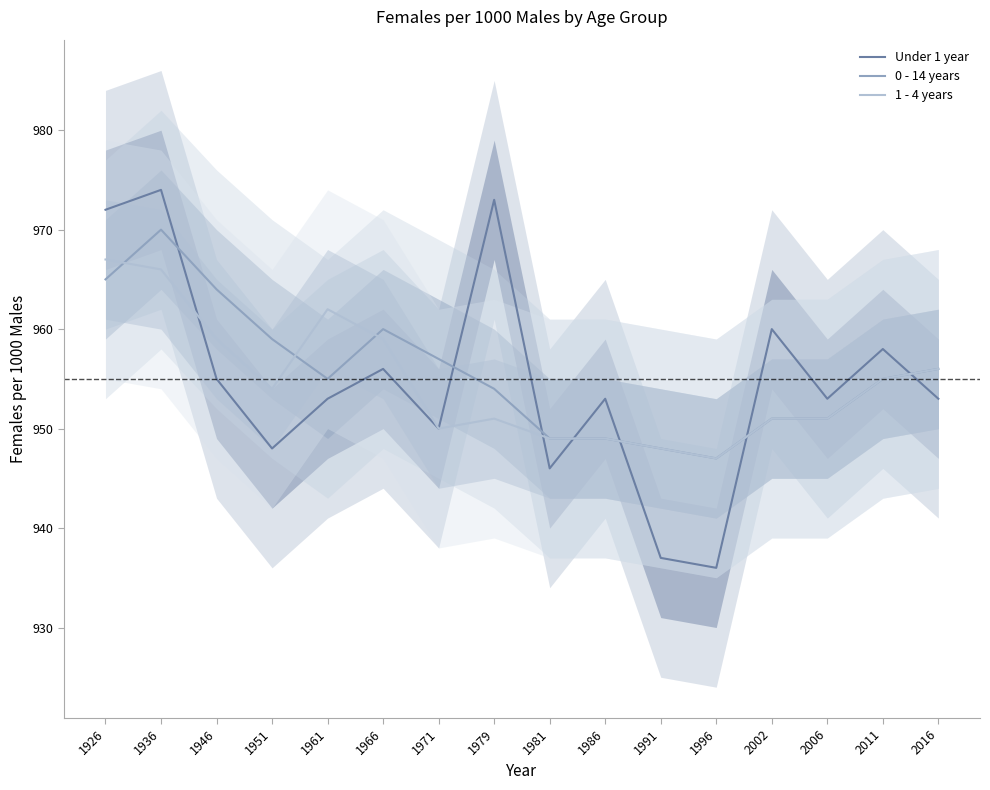

The 0 - 14 years series shows 295 at 1966. True or false?

False